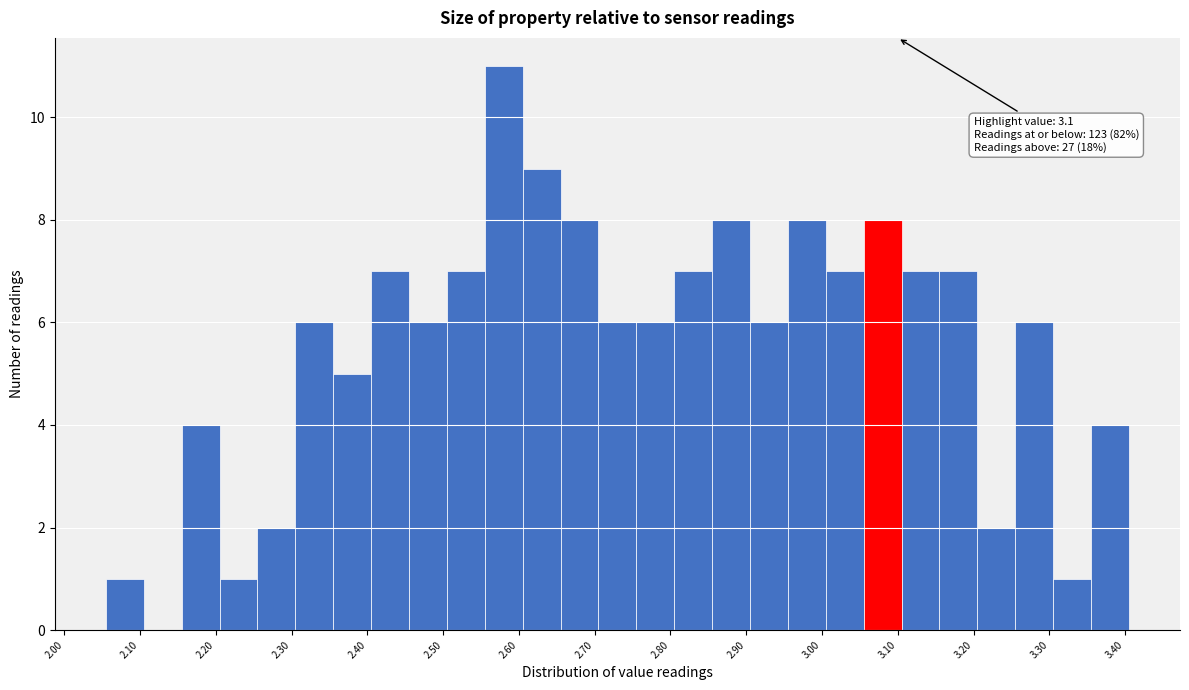

Which range on the x-axis has the tallest bar?

2.555 to 2.605